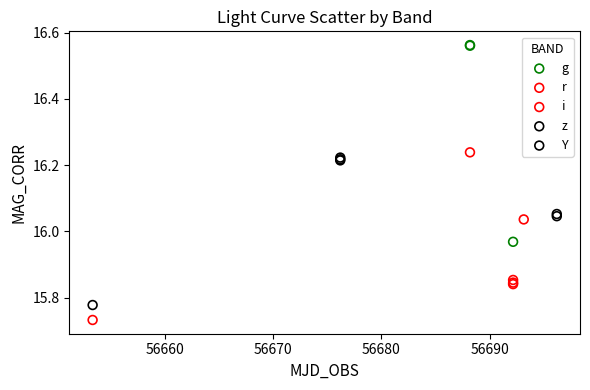

Which series reaches the maximum Y coordinate?

g